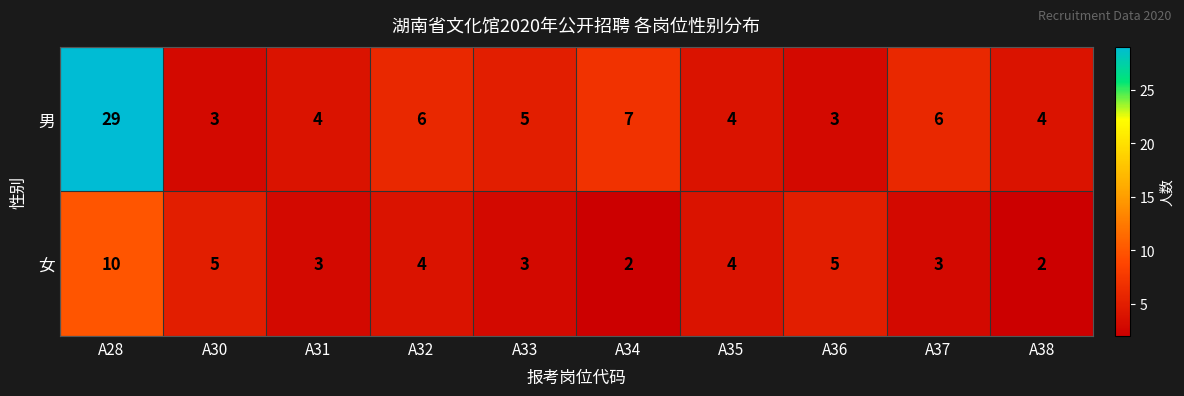

Rank the series at A36 from lowest to highest value.

男, 女